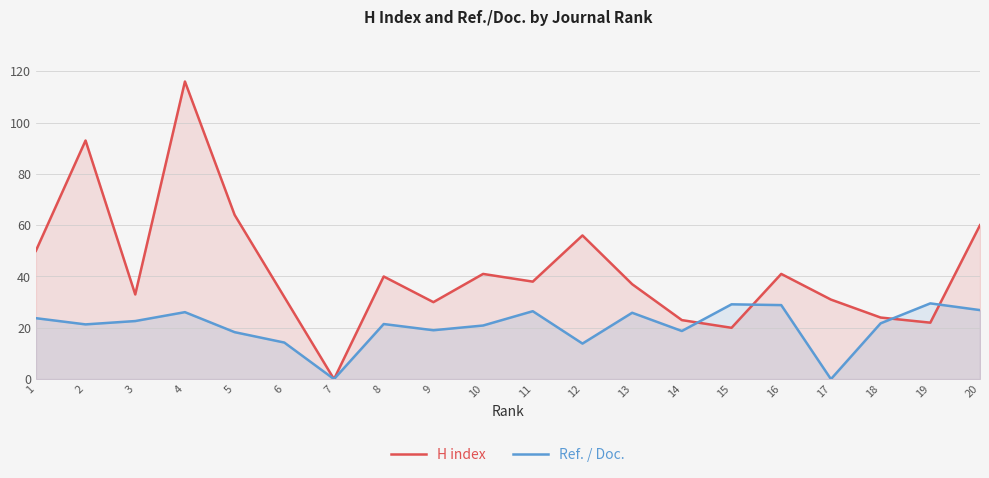

Does the chart display data point markers on the line(s)?

No